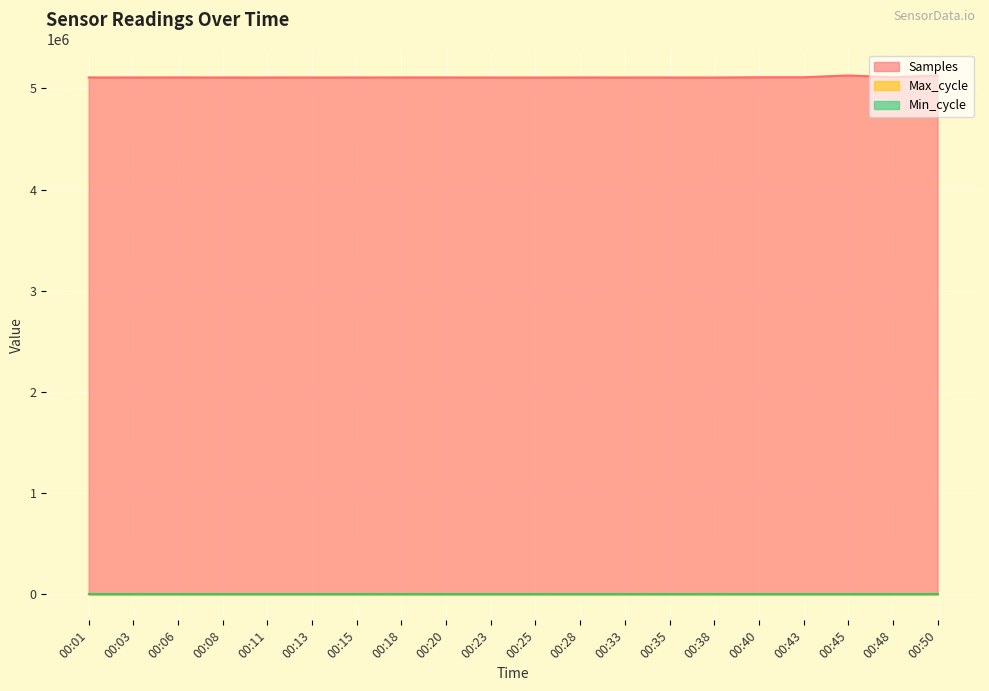

What is the smallest value displayed?

28